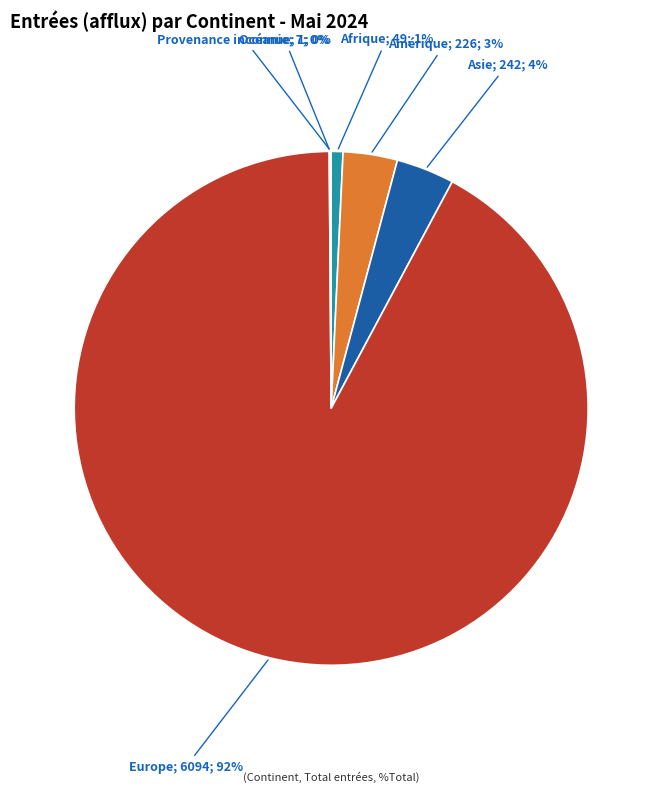

To the nearest percent, what is the difference between the largest and smallest slice percentages?

92%